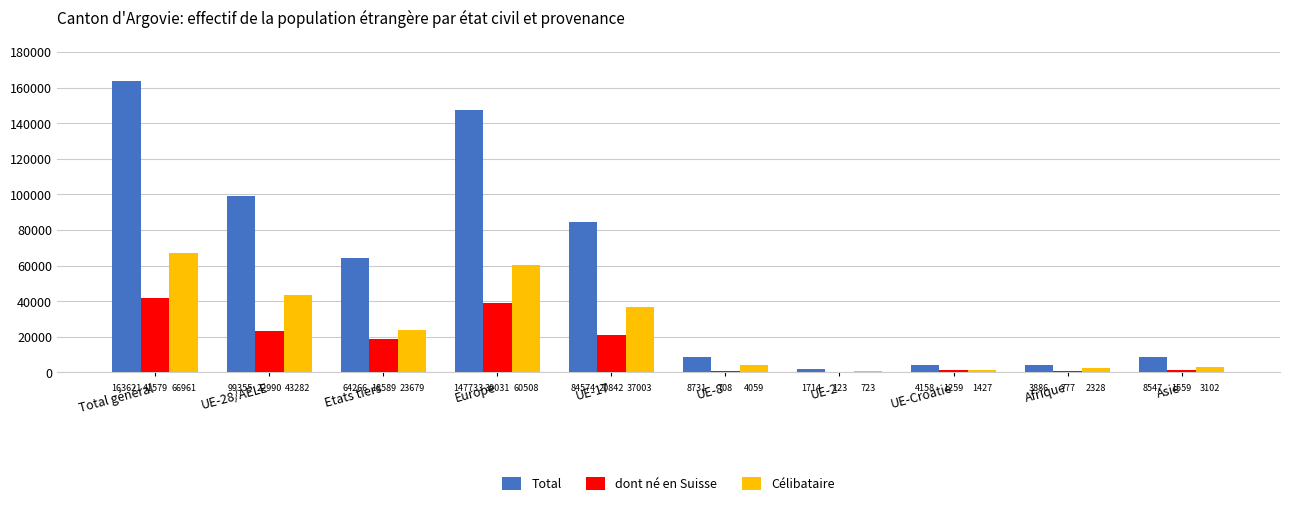

Are the bars grouped side by side (vs. stacked)?

Yes